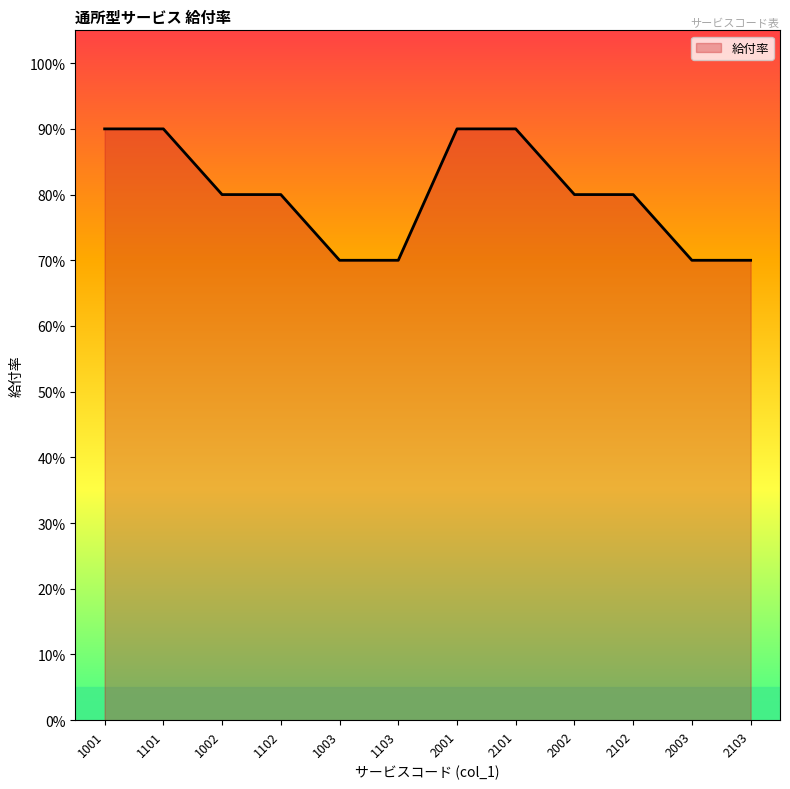

What is the label of the 2nd point from the right?

2003